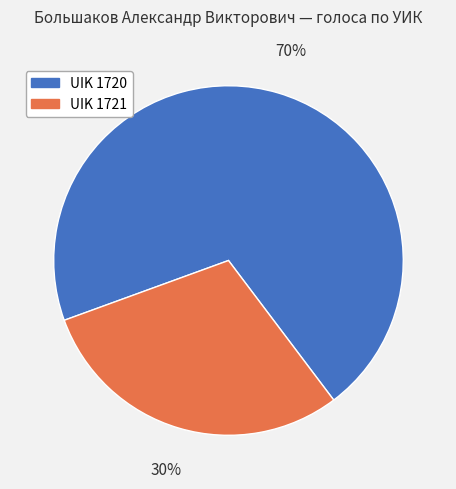

Is UIK 1721 the majority of the pie?

No